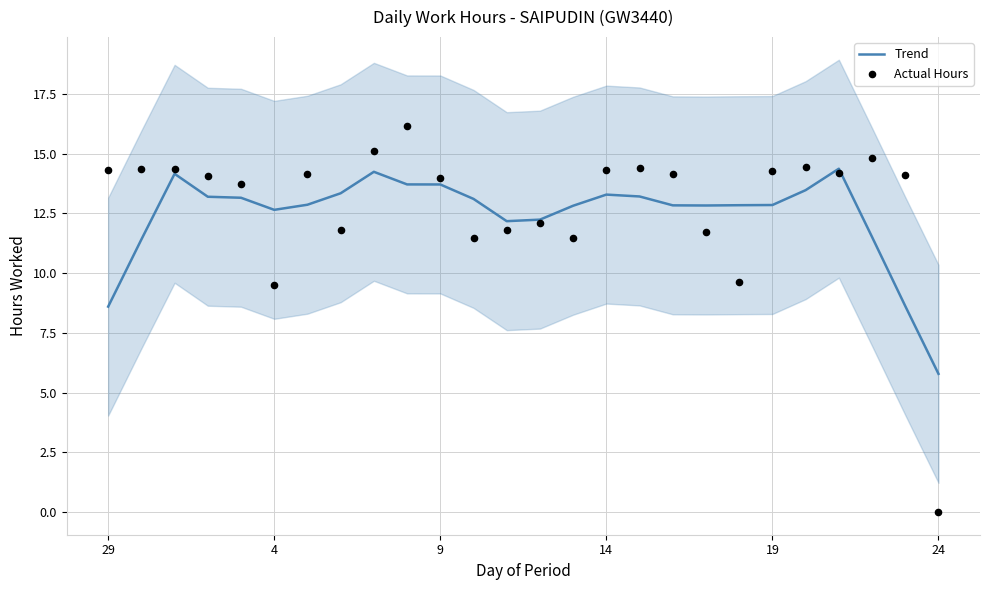

At how many categories does at least one series exceed 12?

25